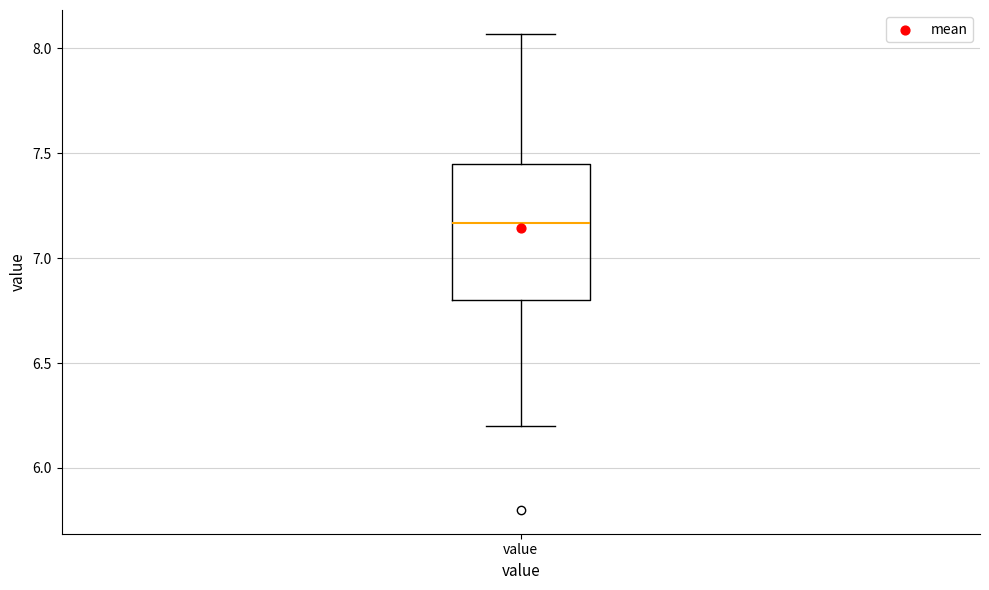

Read this box plot against the y-axis: the position of the median line, the range covered by the box, and the ends of both whiskers. The values are not printed on the chart, so give them approximately, as read against the axis.

median 7.15, box 6.80 to 7.45, whiskers 6.20 to 8.05